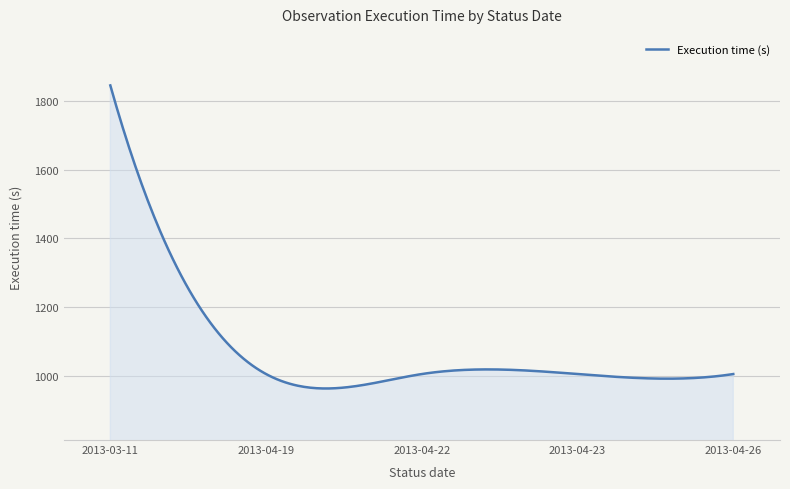

What is the difference between the maximum and minimum values?

882.1